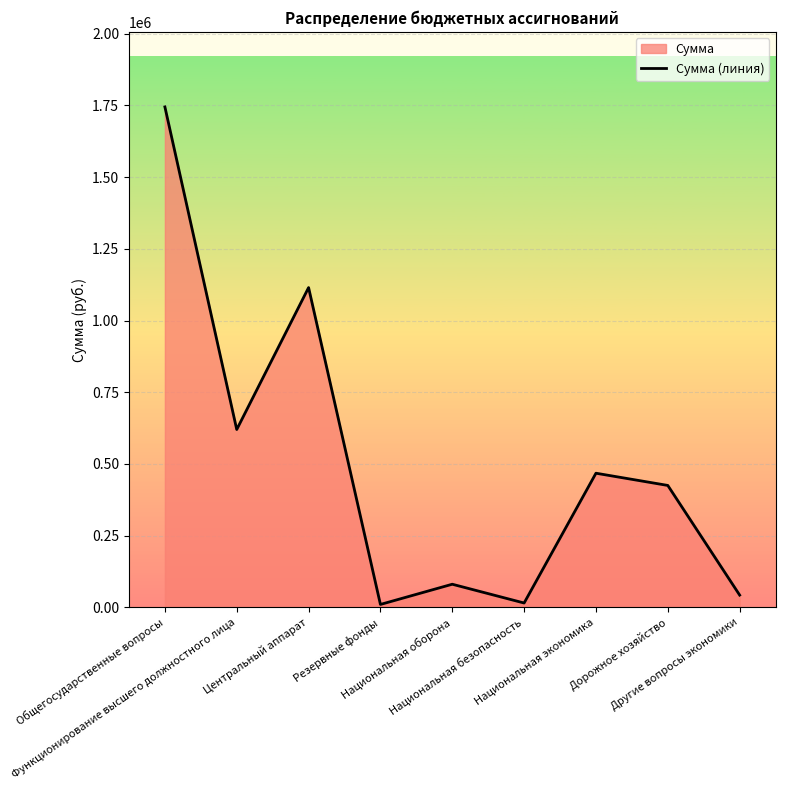

Approximately how many times larger is the value at Национальная экономика compared to Национальная оборона?

5.8